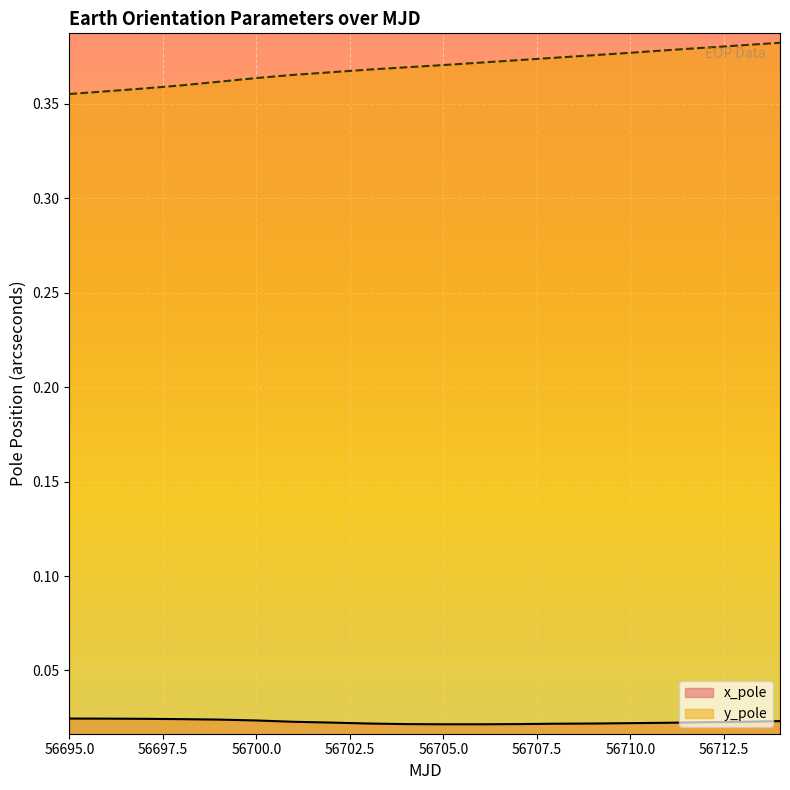

Between 56705 and 56713, which series saw the biggest shift?

y_pole